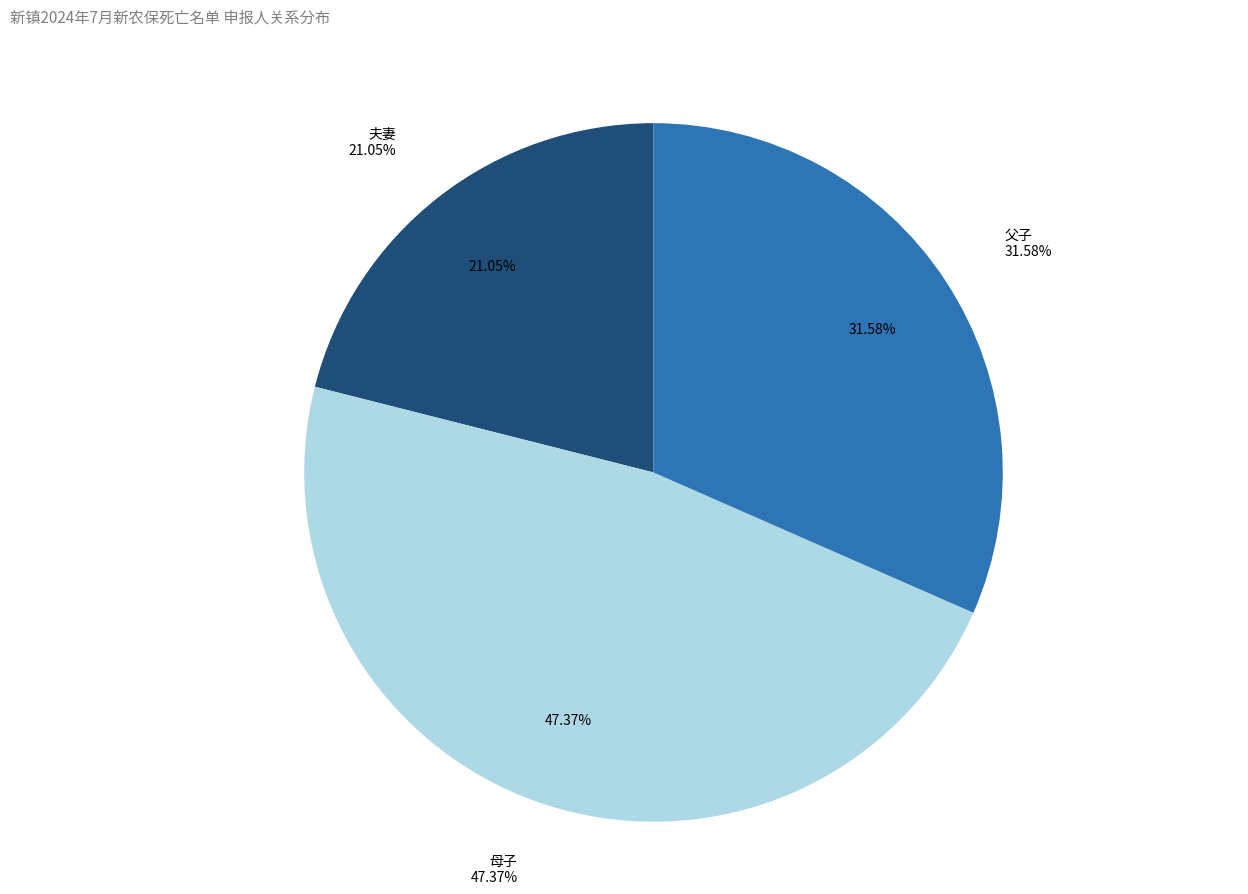

Rank the categories by value from lowest to highest.

夫妻, 父子, 母子